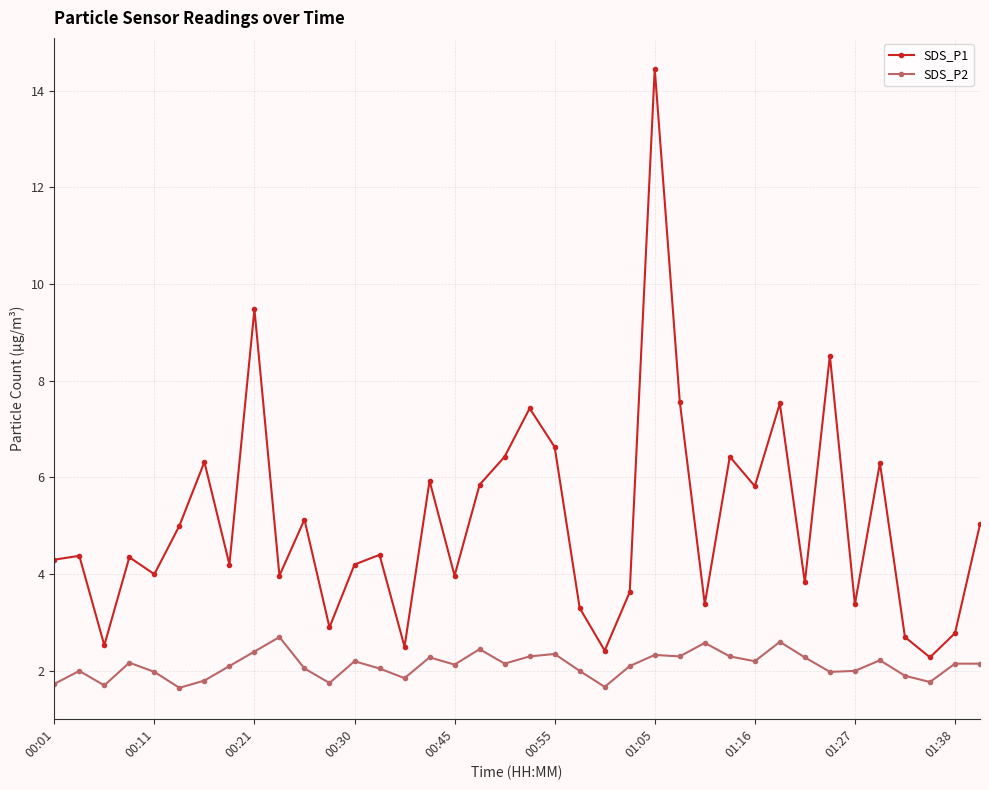

What is the average value of the SDS_P2 series?

2.1